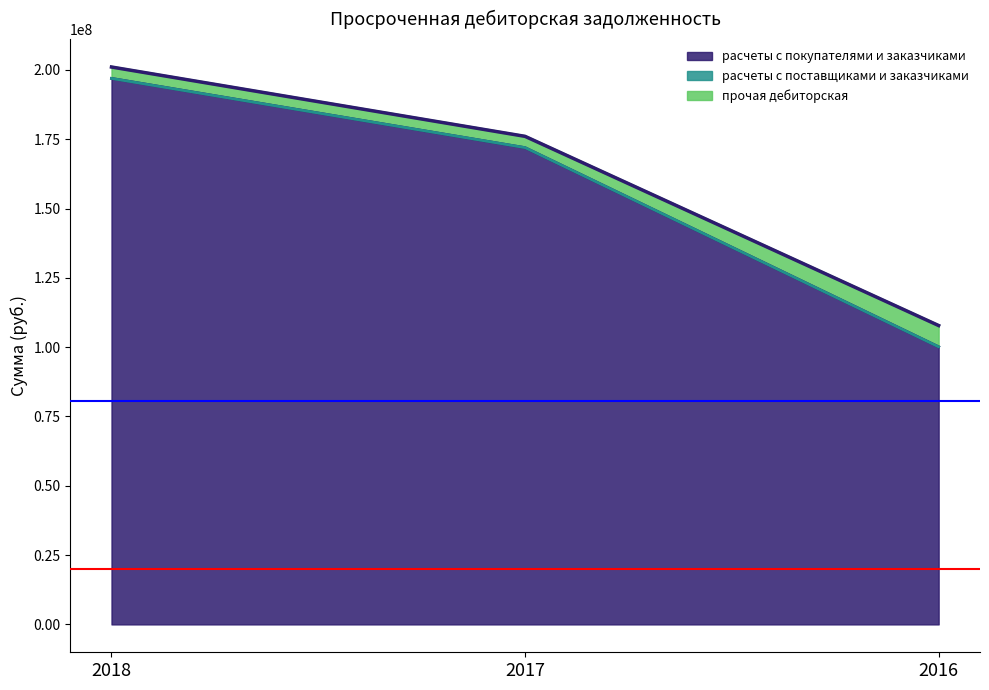

Is the value of расчеты с поставщиками и заказчиками at 2016 greater than the value of расчеты с покупателями и заказчиками at 2018?

No